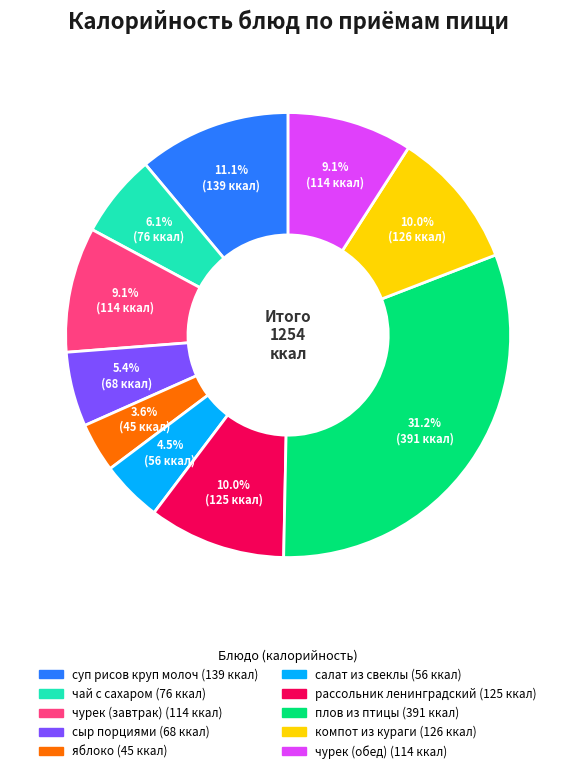

The суп рисов круп молоч slice represents 11% of the pie. True or false?

True